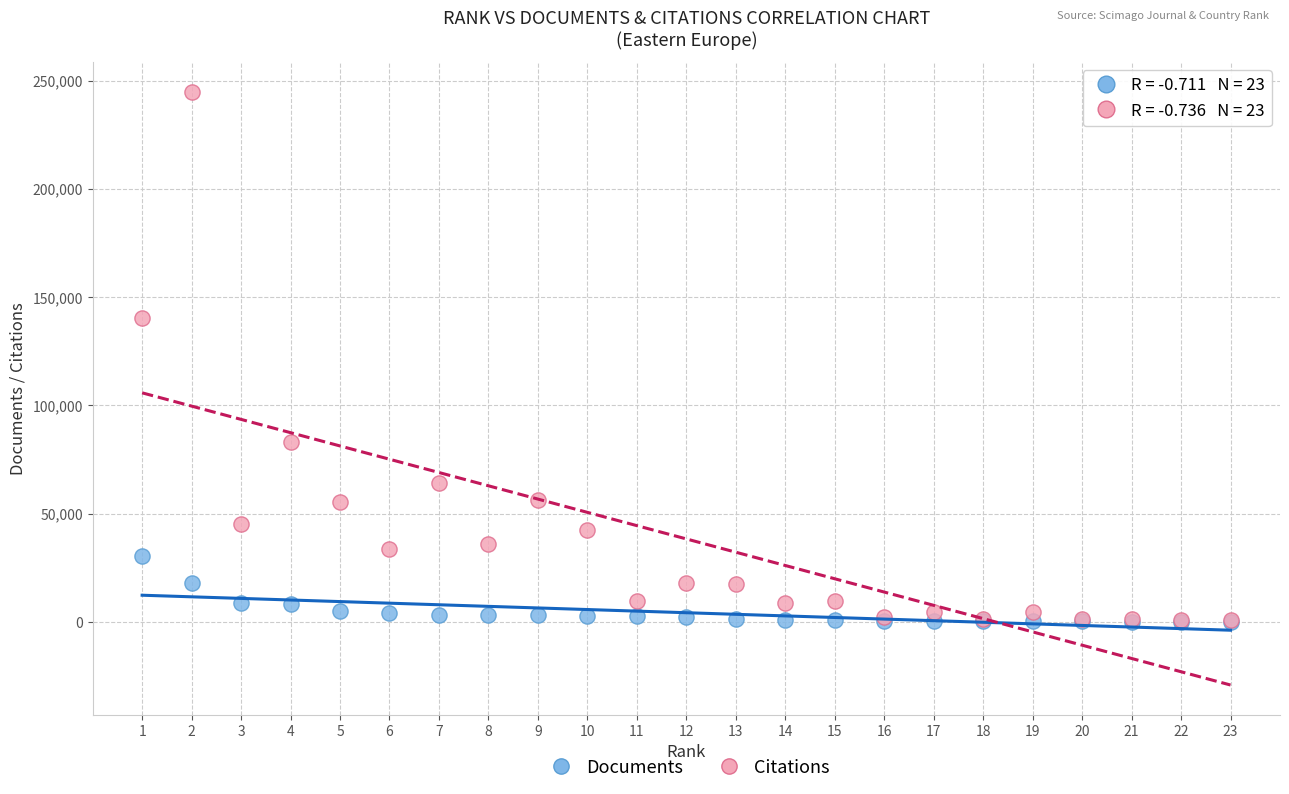

Across all series, what Y value is closest to 122501?

140109